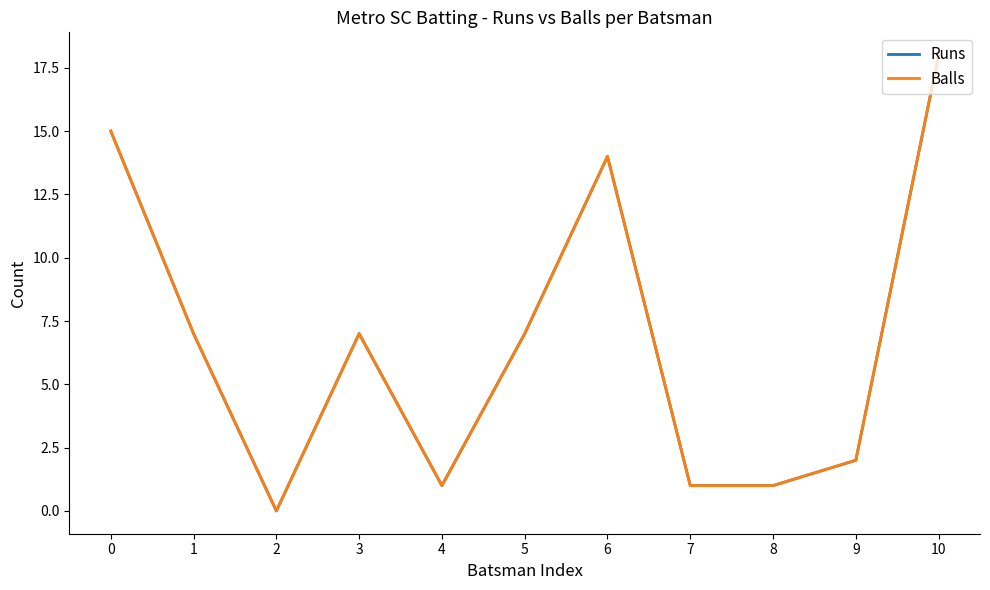

True or false: Runs and Balls intersect in this chart.

False